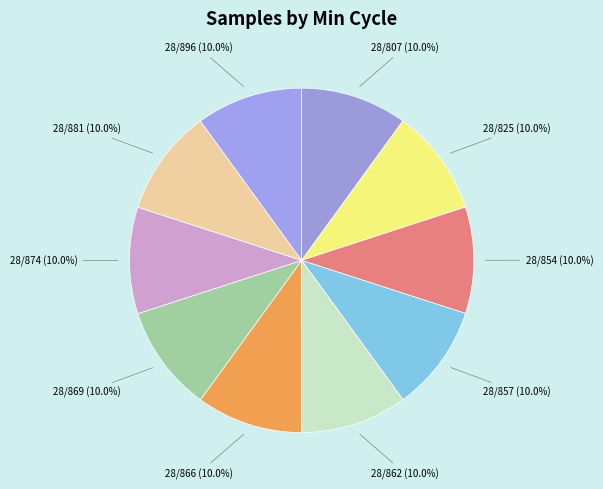

Count the number of slices in the pie.

10